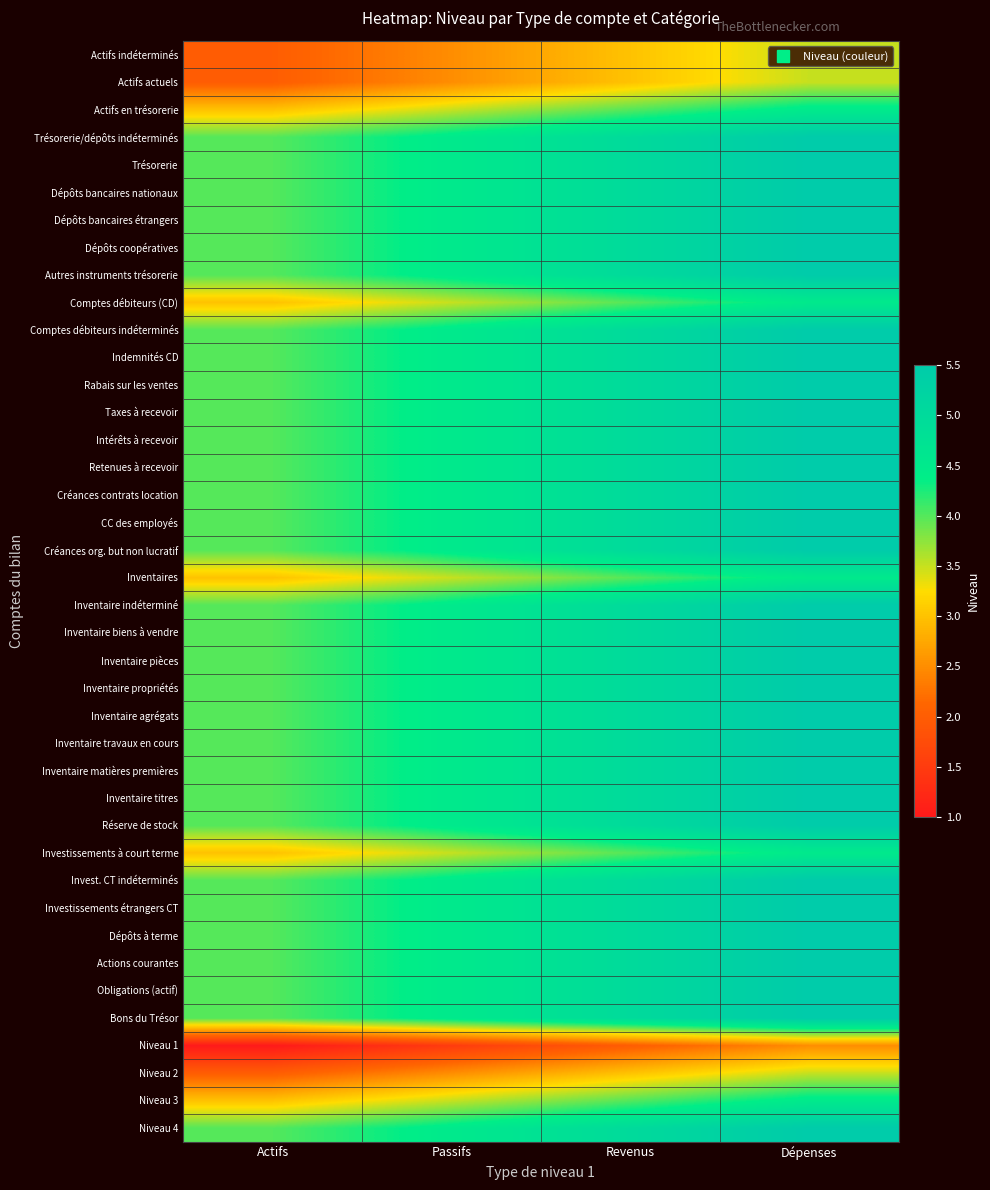

At which category is the sum across all series the highest?

Dépenses